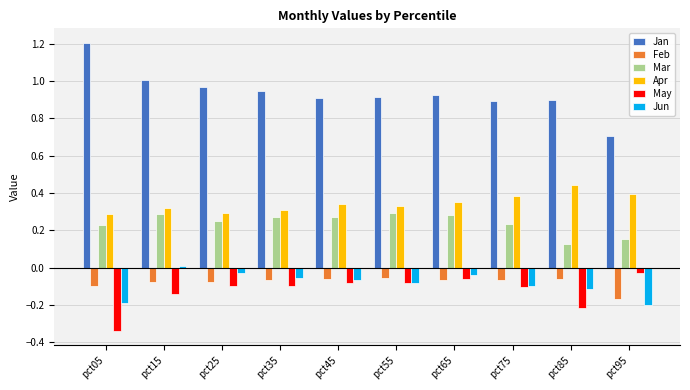

What is the difference between the maximum and minimum values in the Jan series?

0.5